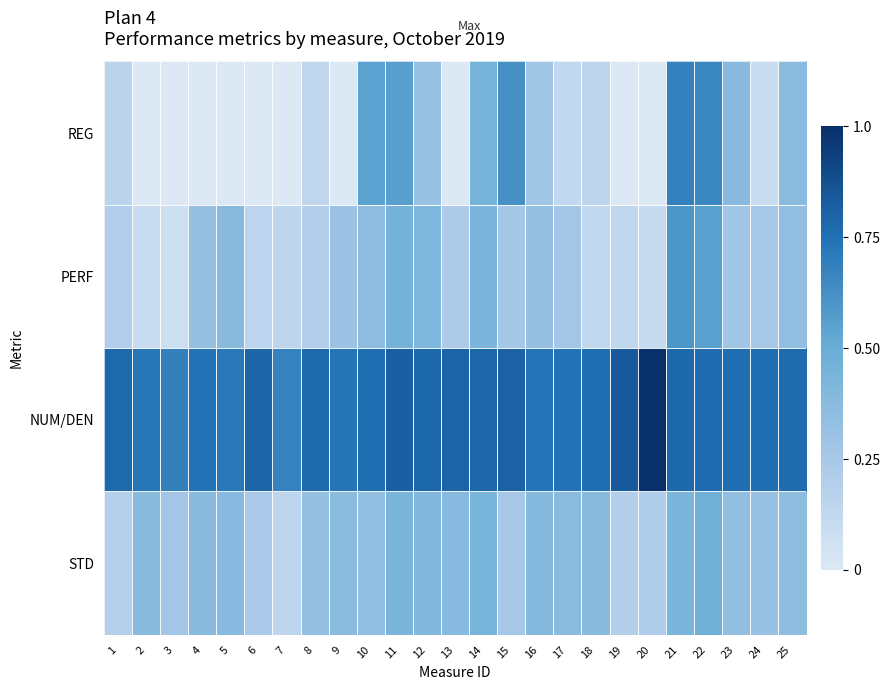

Which category has the highest value across all series?

20